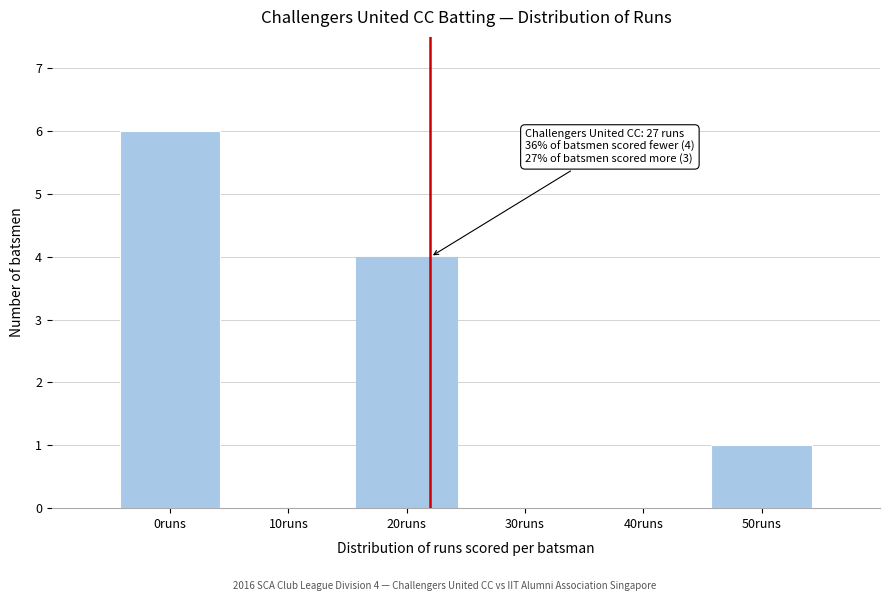

Reading left to right, what are all the values shown in this chart?

0runs=6	10runs=0	20runs=4	30runs=0	40runs=0	50runs=1